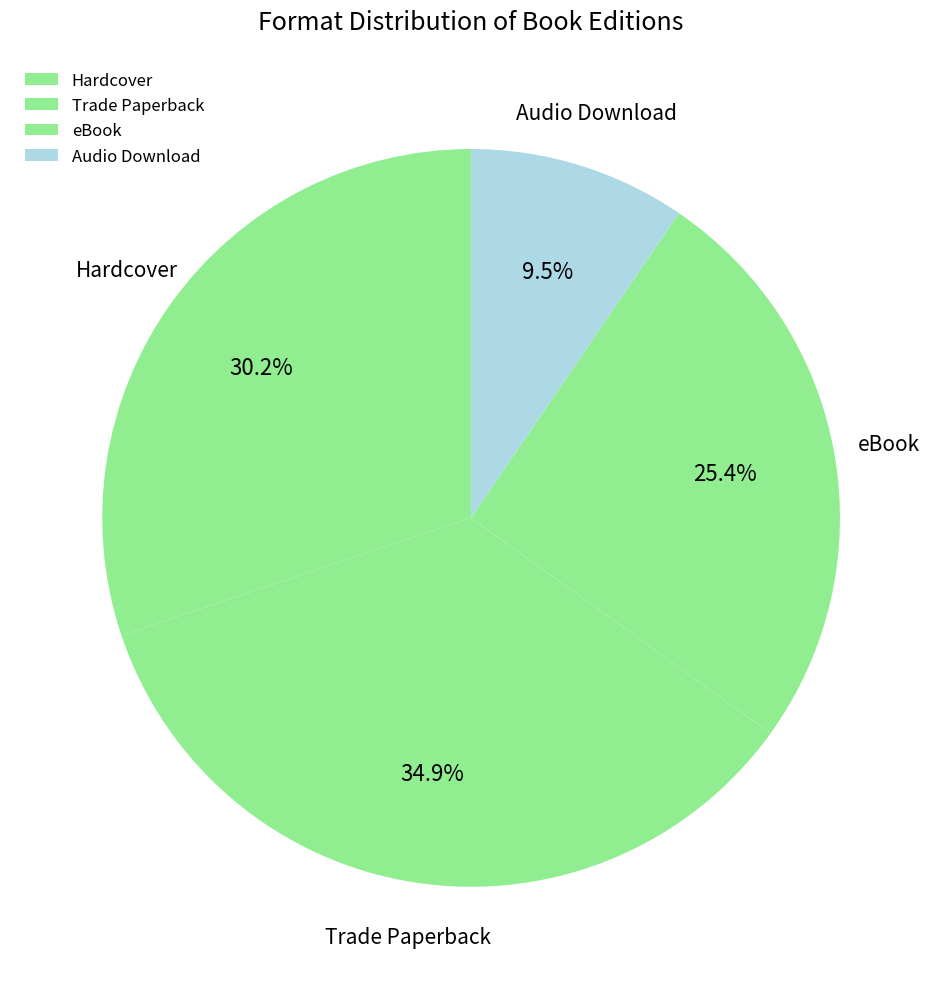

Between Audio Download and Trade Paperback, which is larger?

Trade Paperback